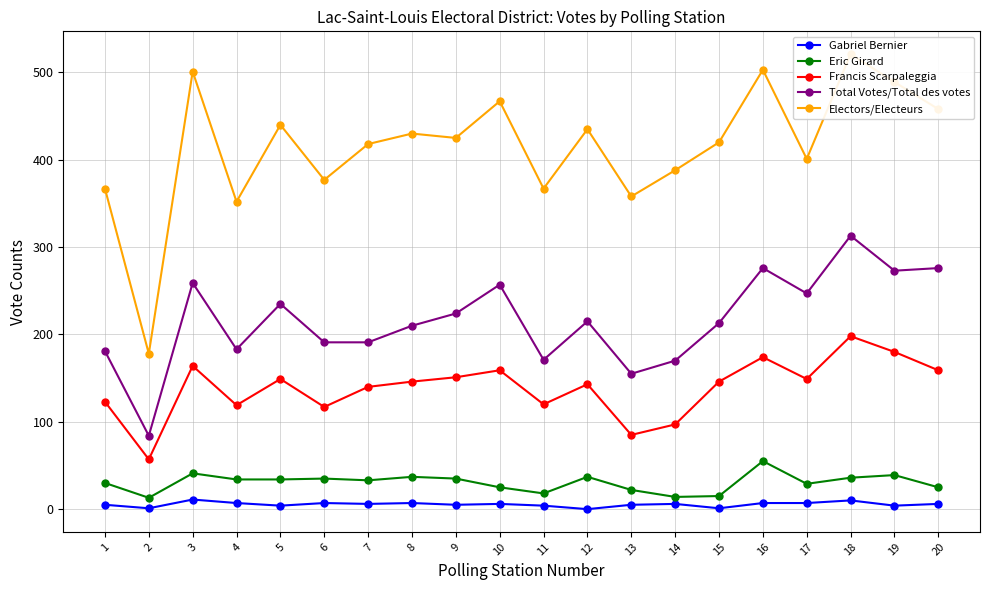

True or false: Francis Scarpaleggia and Electors/Electeurs intersect in this chart.

False